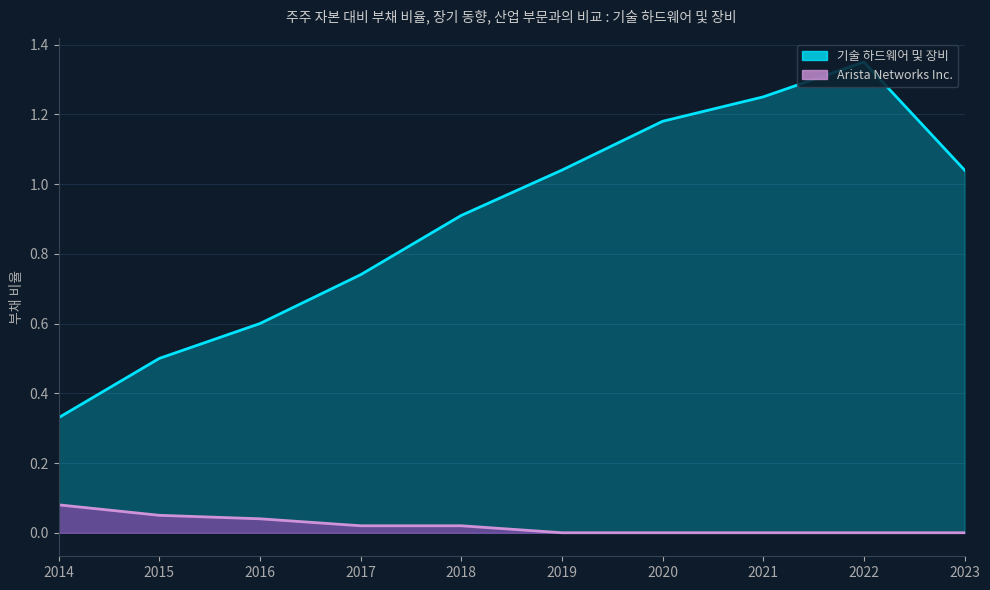

Is it true that 기술 하드웨어 및 장비 equals 1.4 at 2022?

True